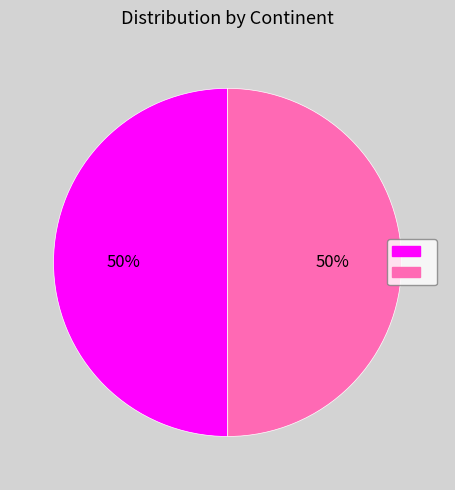

To the nearest percent, what is the average slice percentage?

50%